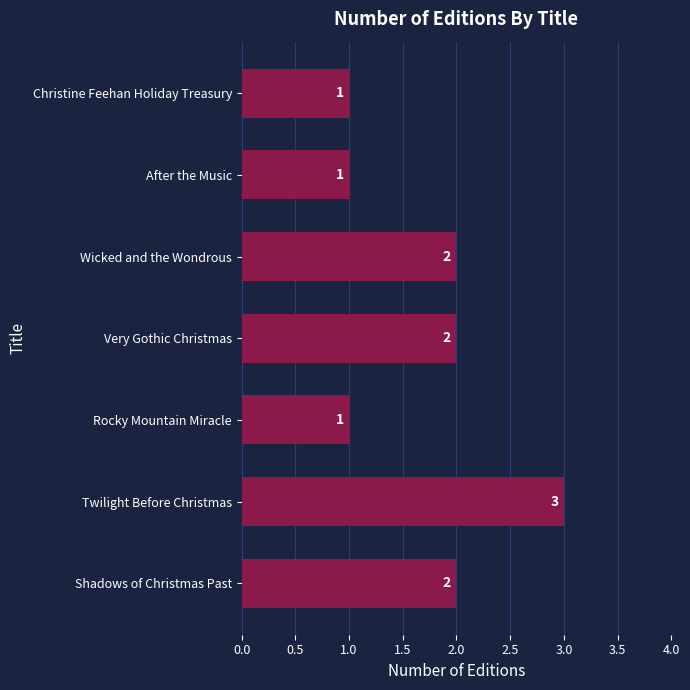

Count the values in the range 1 to 2.

6